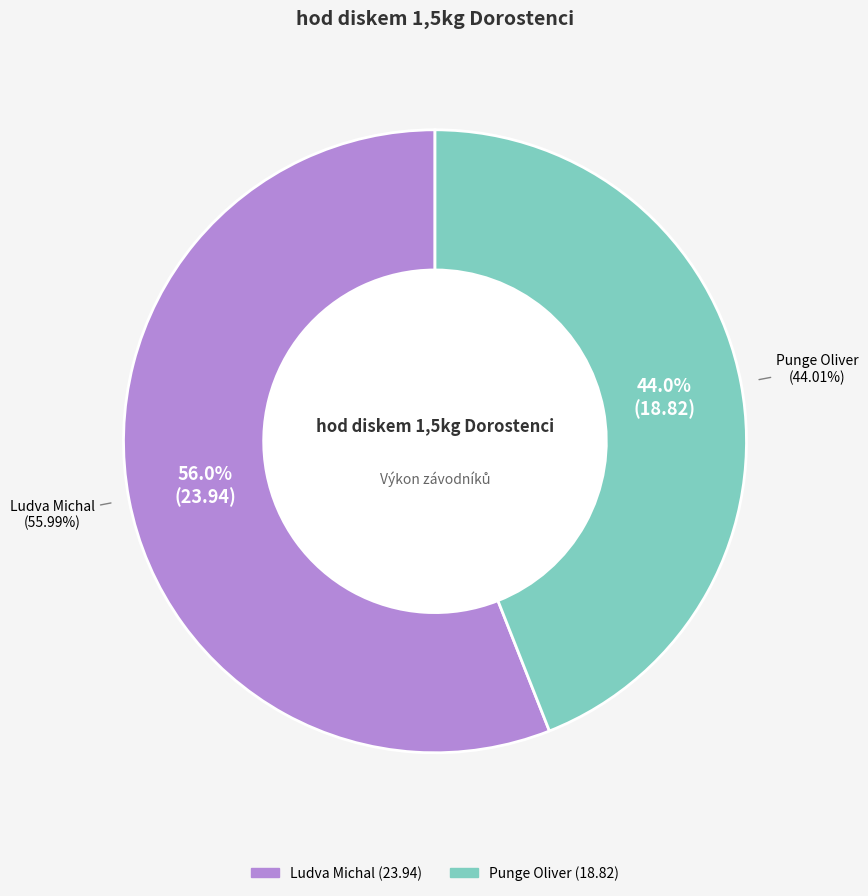

To the nearest percent, what is the difference between the largest and smallest slice percentages?

12%